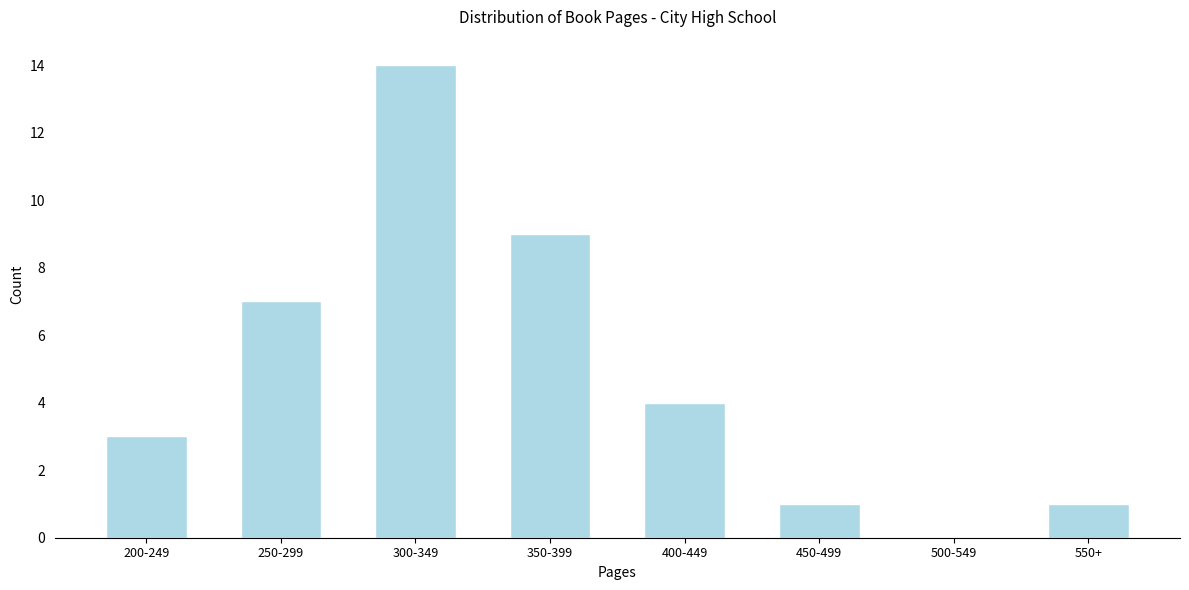

Reading right to left, what are all the values shown in this chart?

550+=1	500-549=0	450-499=1	400-449=4	350-399=9	300-349=14	250-299=7	200-249=3